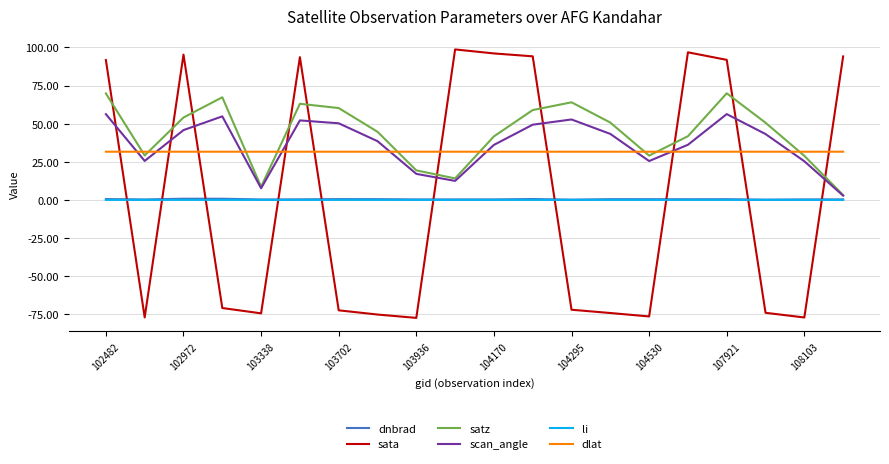

Which series ends up on top after the final intersection of dlat and scan_angle?

dlat